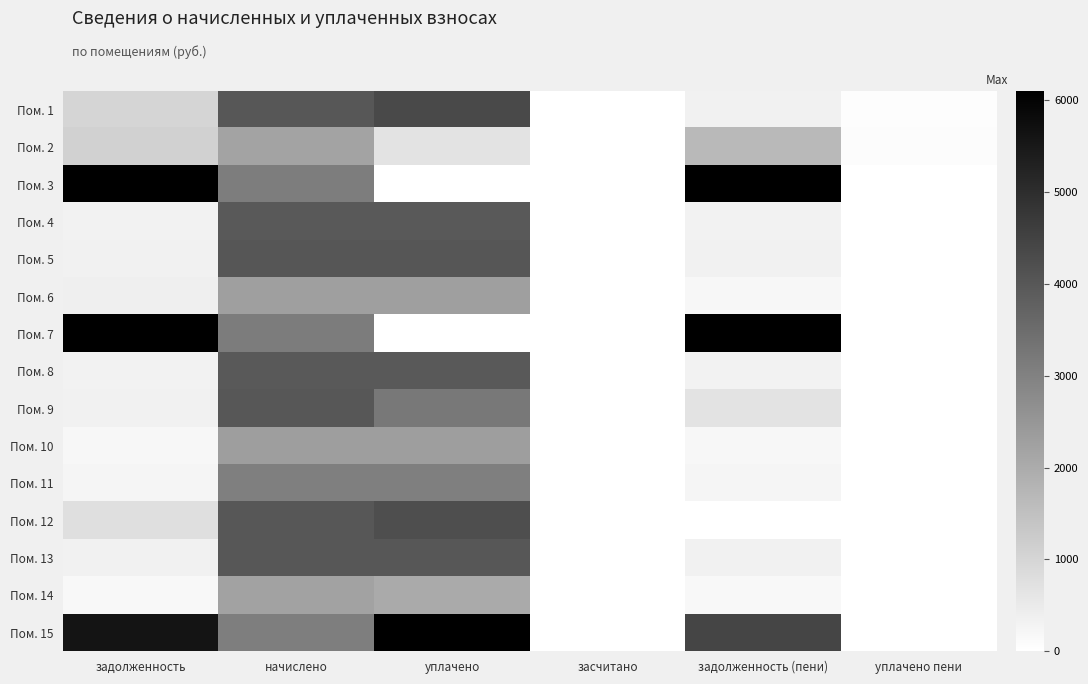

Count the number of data series in this chart.

15